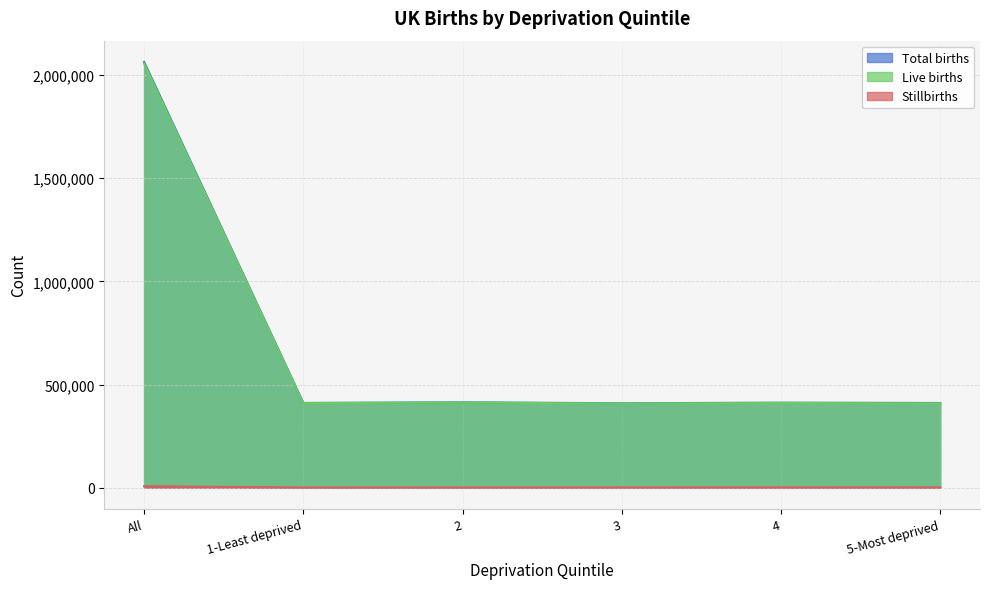

List the labels in order of Total births value, largest first.

All, 2, 4, 1-Least deprived, 5-Most deprived, 3